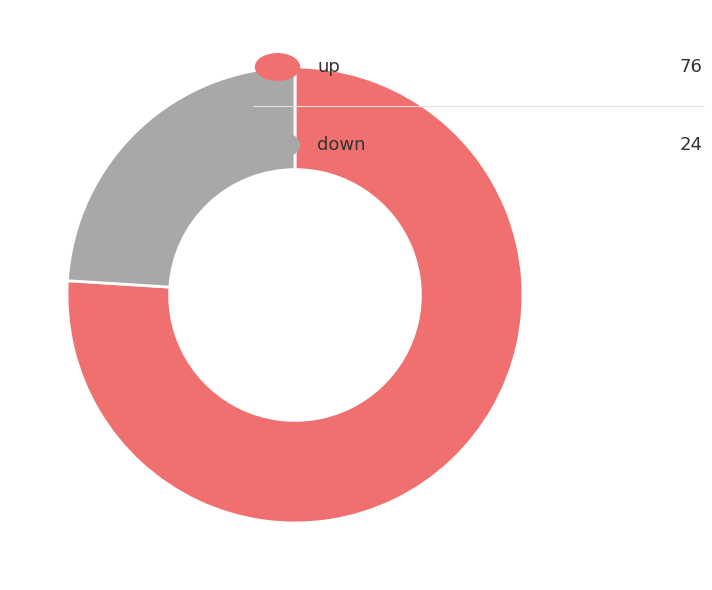

Is there any slice that represents more than half of the pie?

Yes